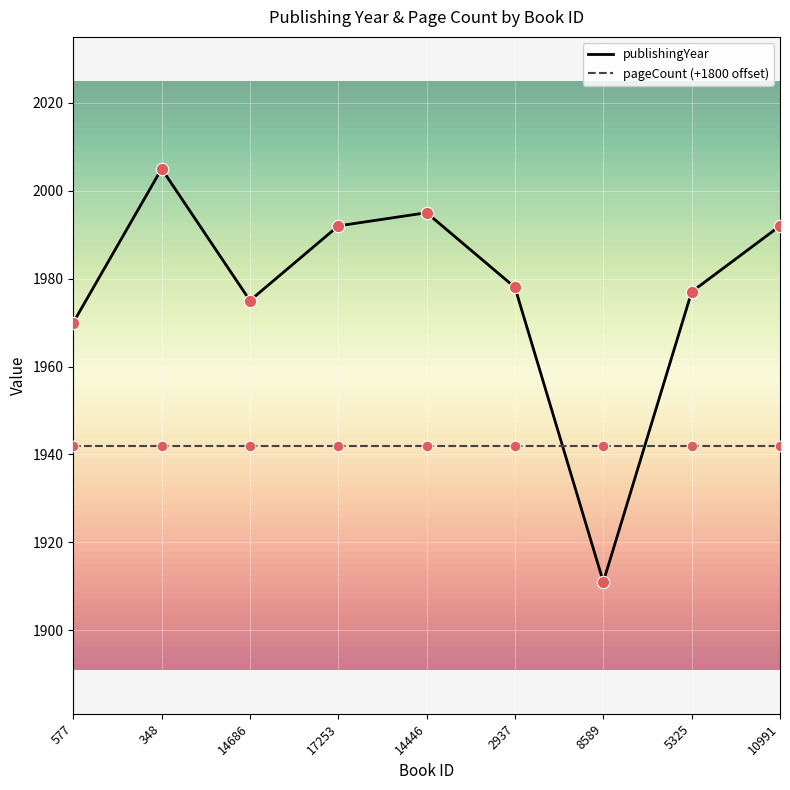

What is the difference between the highest and lowest values at 10991?

50